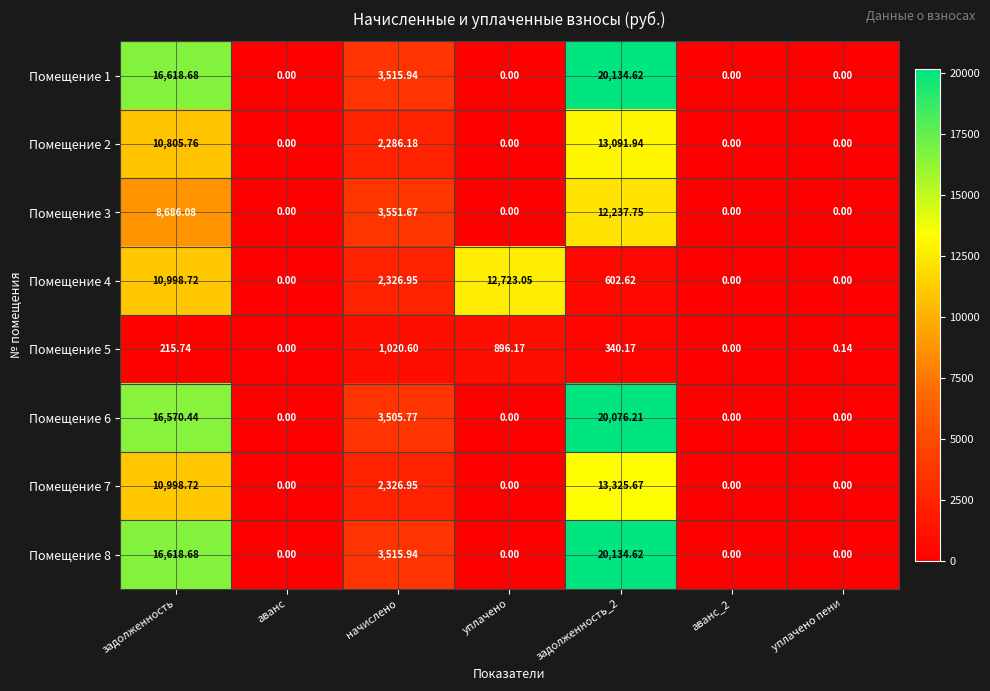

What is the difference between the highest and lowest values at задолженность_2?

19794.5